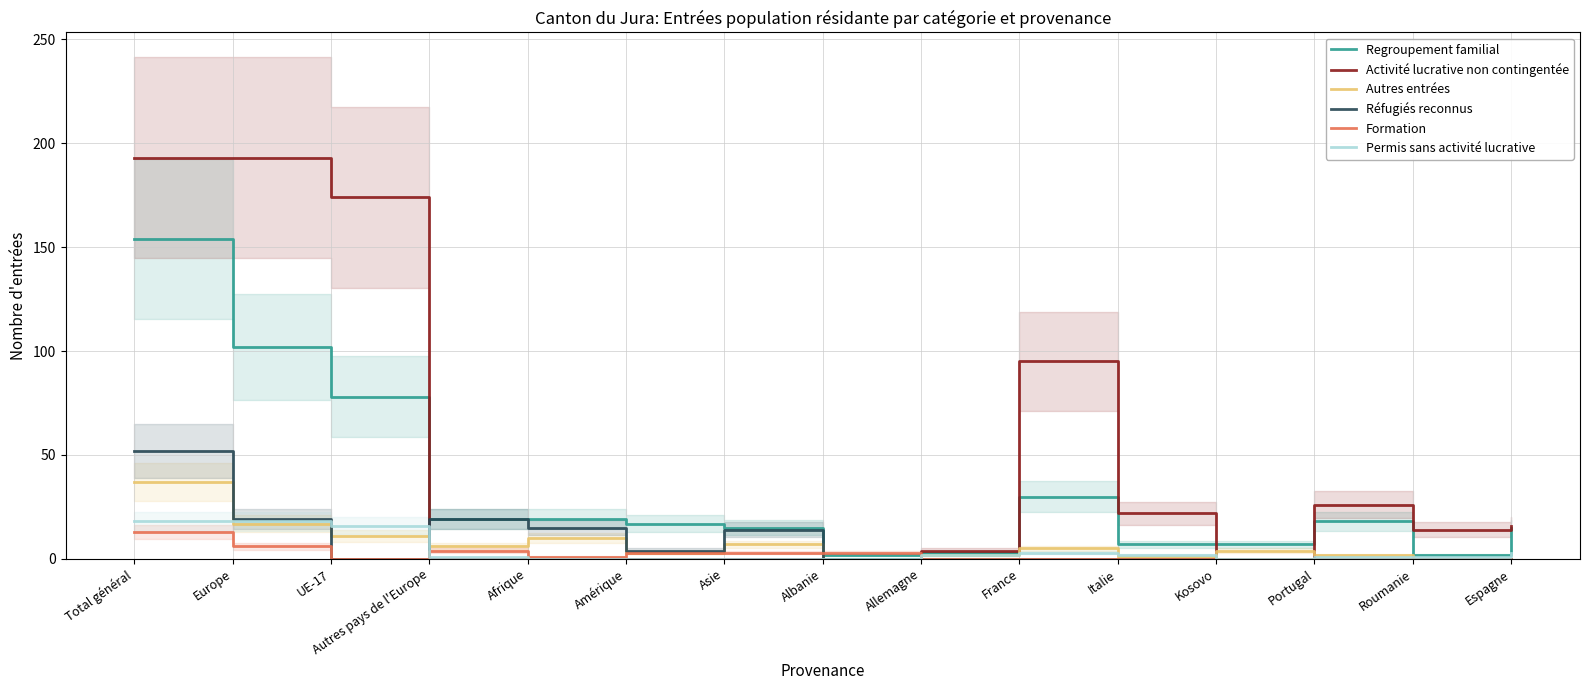

Does the chart display data point markers on the line(s)?

No